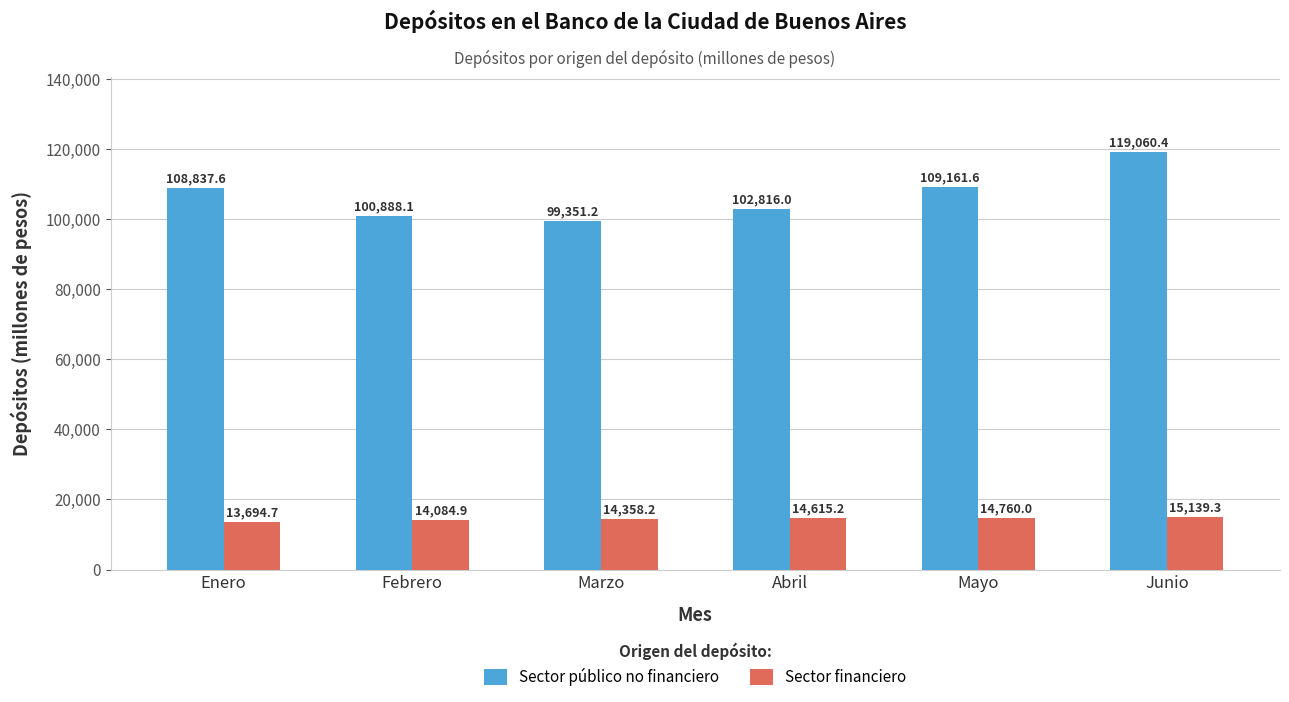

List the series in order of their peak value, lowest first.

Sector financiero, Sector público no financiero